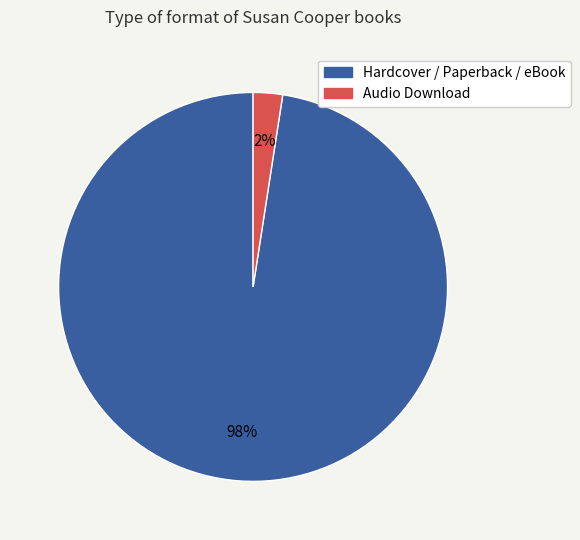

How many segments does this pie chart have?

2